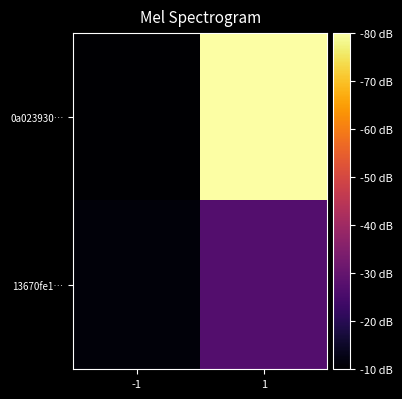

Rank the series at -1 from lowest to highest value.

0a023930…, 13670fe1…